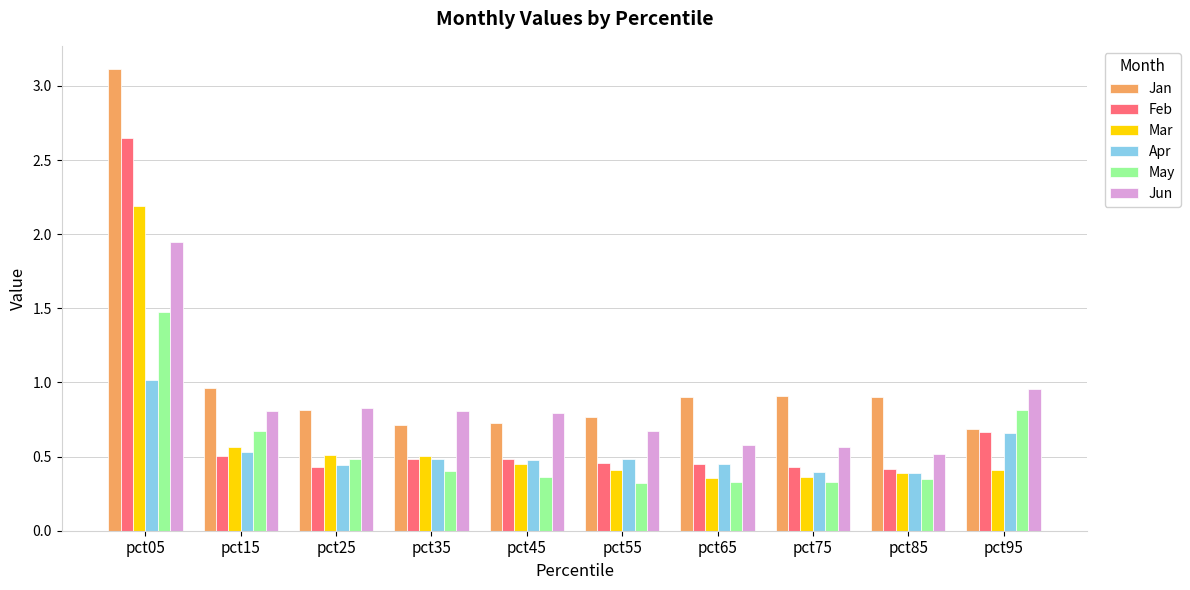

At which category is the sum across all series the highest?

pct05